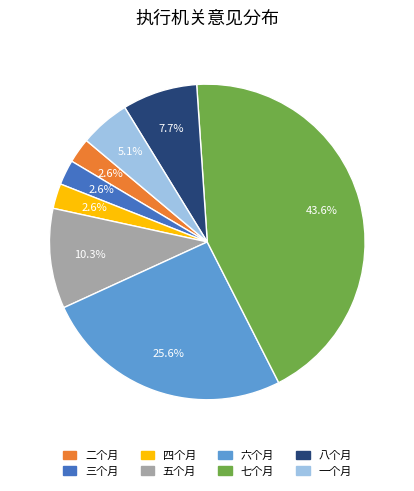

Is there any slice that represents more than half of the pie?

No